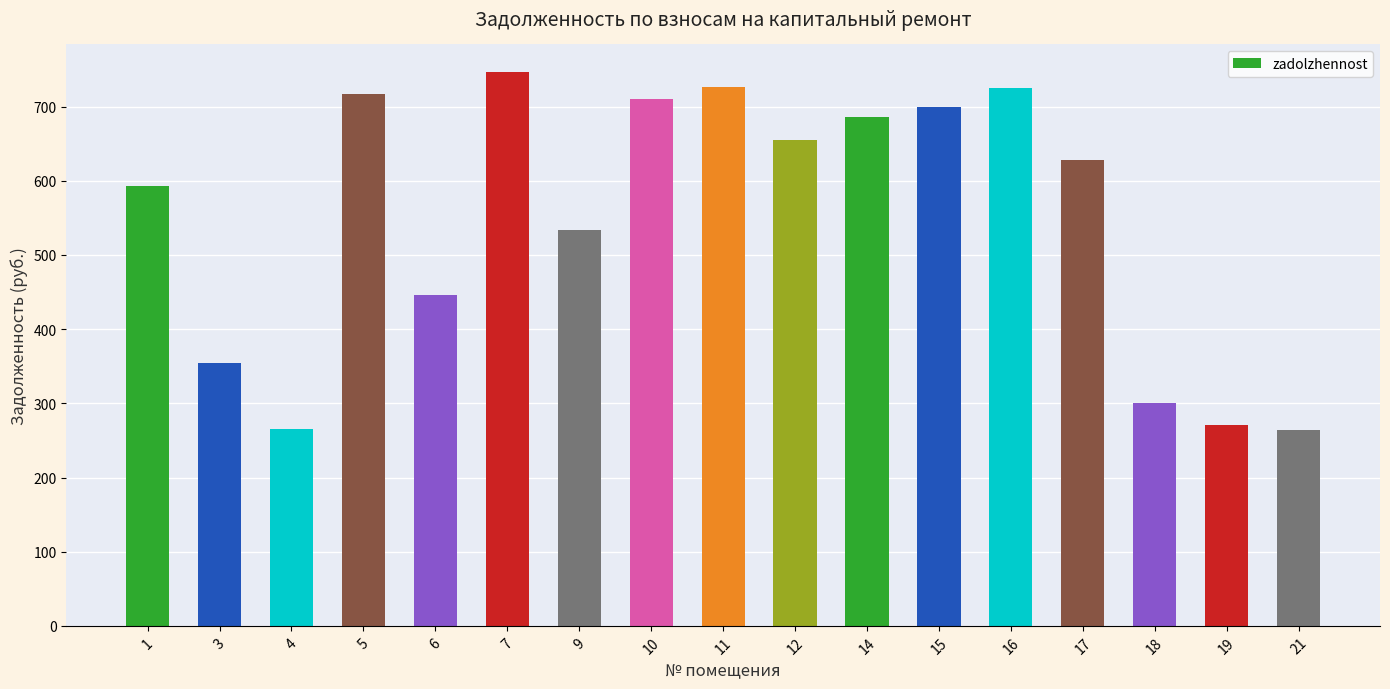

Where is the data nearest to the value 505?

9